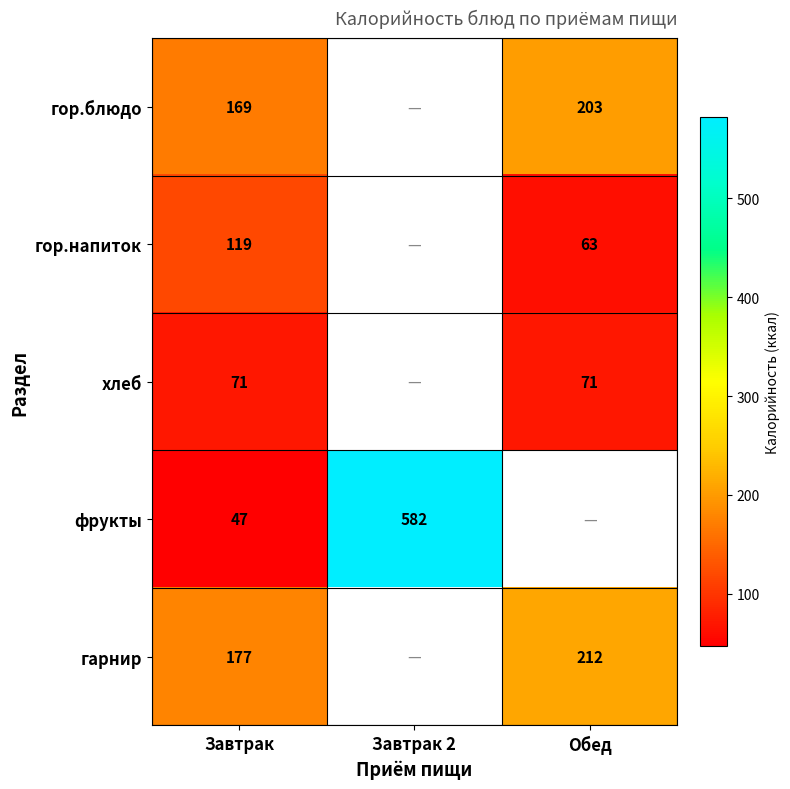

True or false: гор.блюдо has a value of 169 at Завтрак.

True